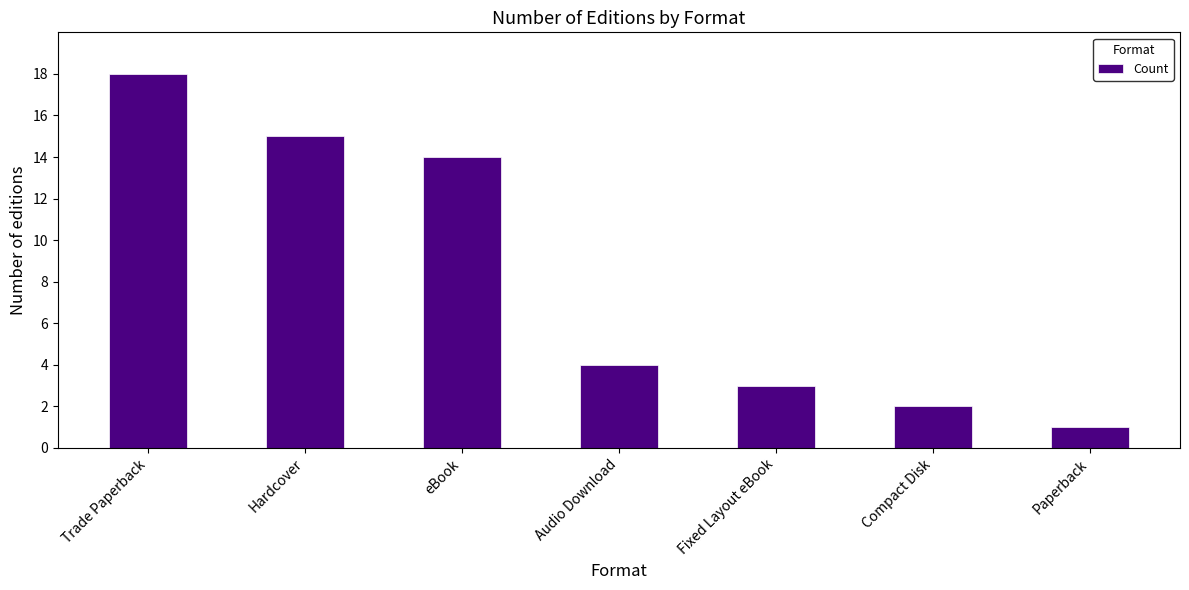

How many data points are less than 4?

3